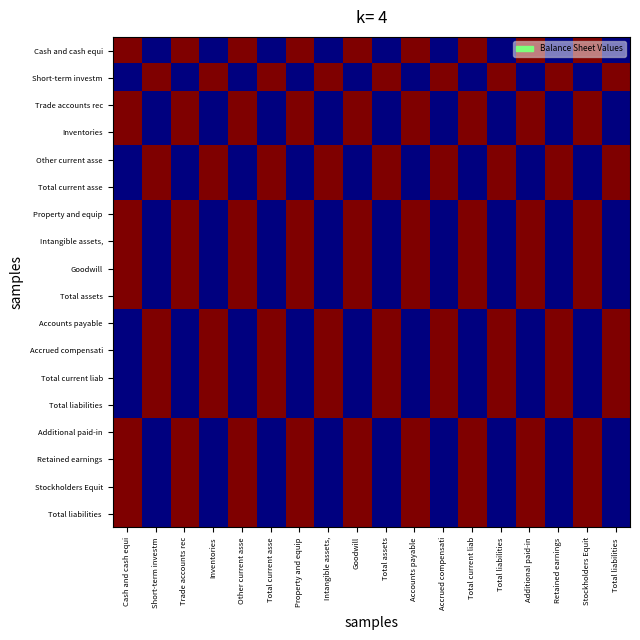

What is the greatest value displayed?

1